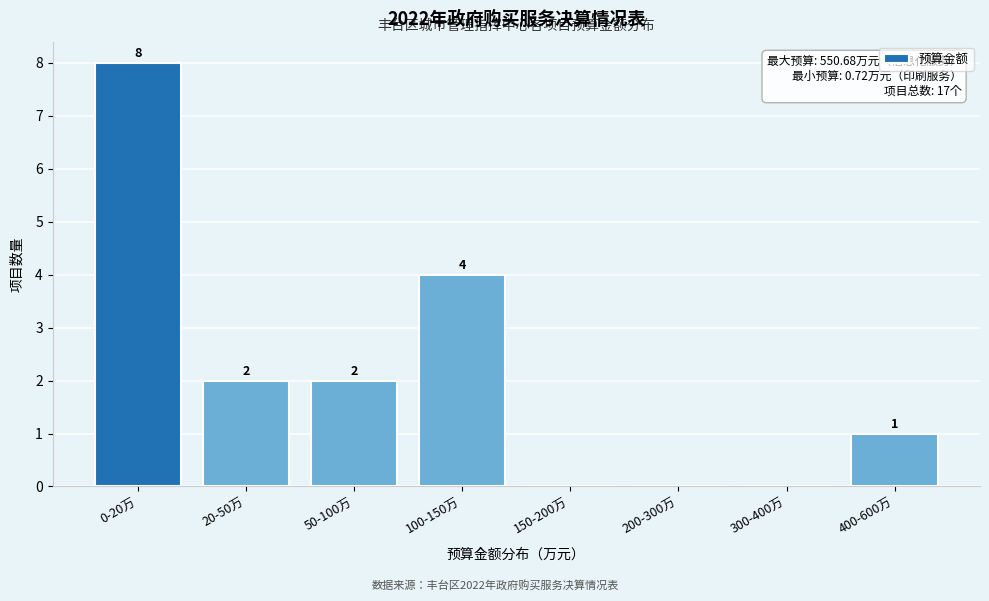

Reading left to right, transcribe all the data shown in this chart.

0-20万=8	20-50万=2	50-100万=2	100-150万=4	150-200万=0	200-300万=0	300-400万=0	400-600万=1